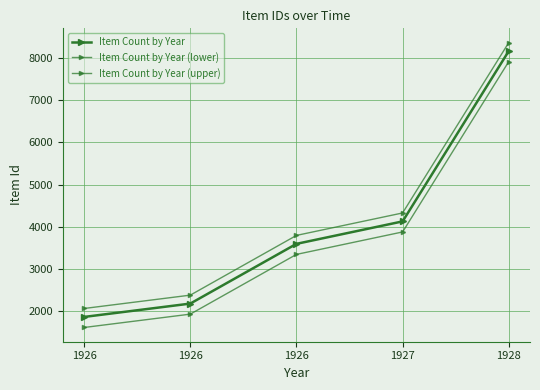

Does the chart have visible grid lines?

Yes